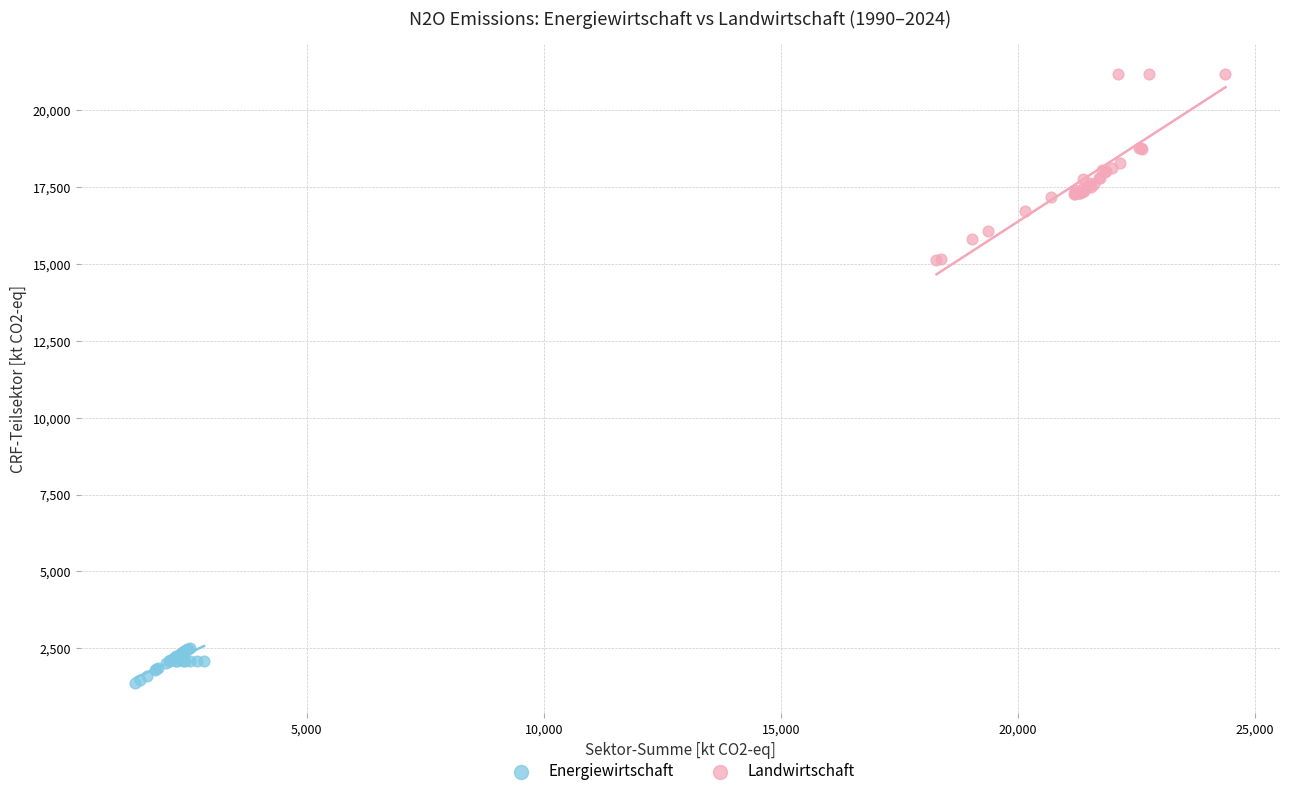

Which series has the widest spread of Y values?

Landwirtschaft